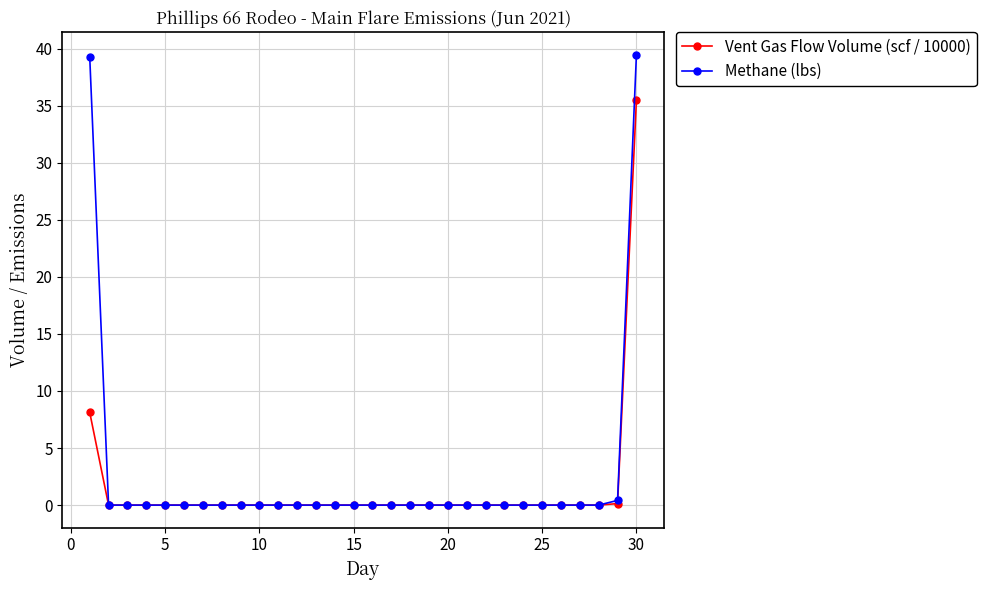

Which series has the largest range (max minus min)?

Methane (lbs)